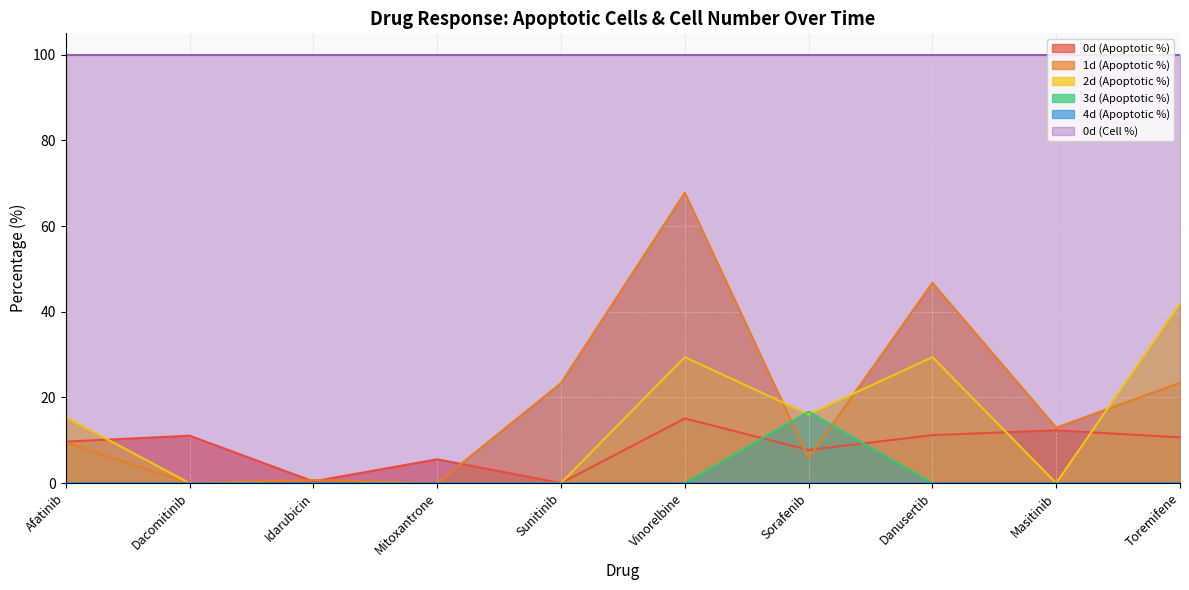

Which series changed the most between Mitoxantrone and Sunitinib?

1d (Apoptotic %)